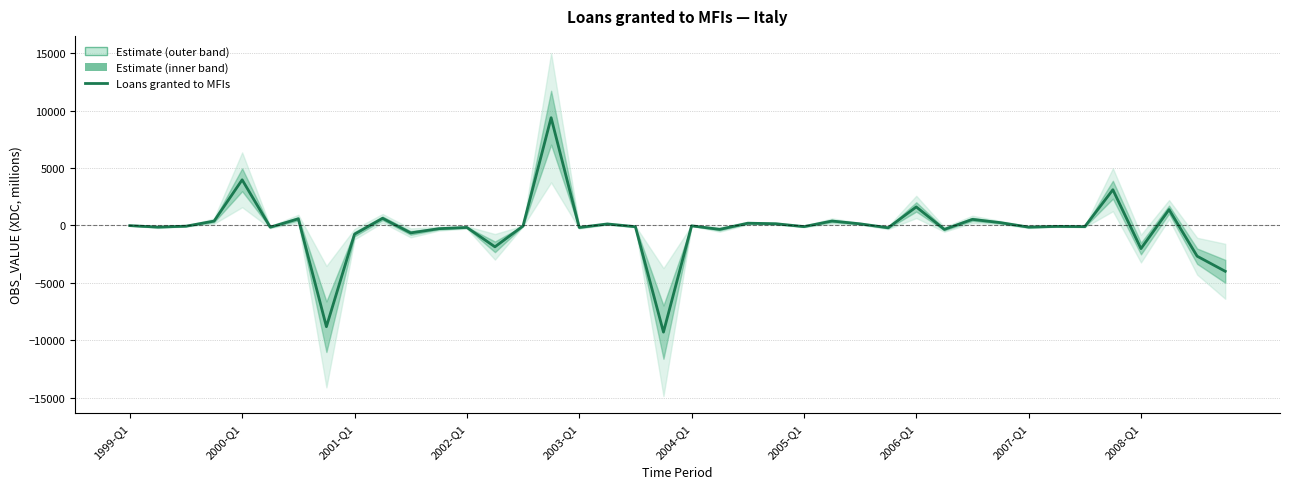

How many lines are shown in the chart?

1